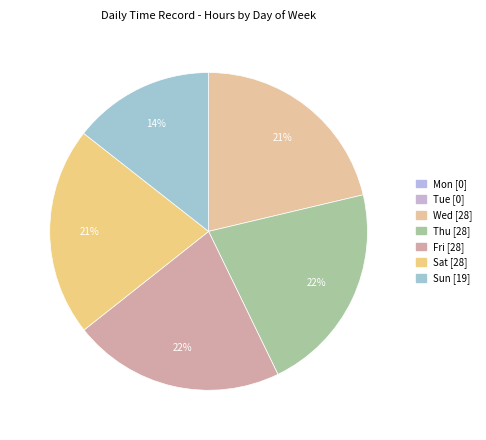

Is Sun the majority of the pie?

No